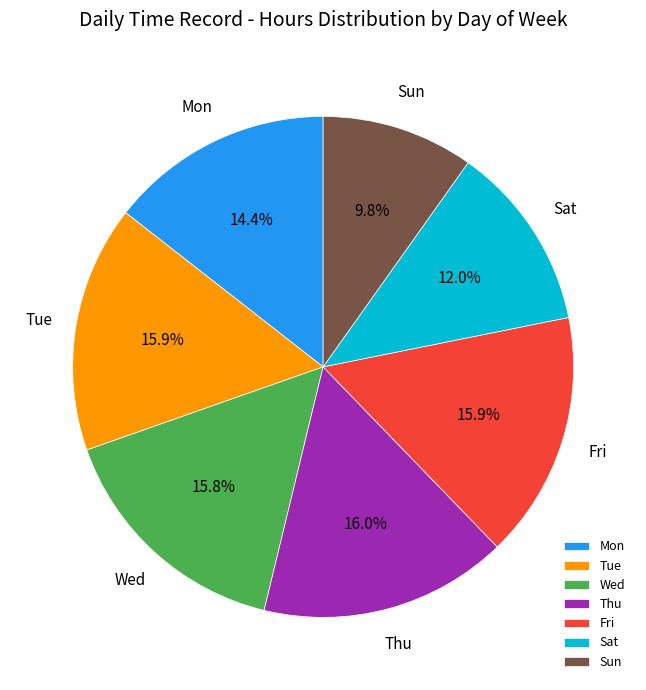

Does any single category account for the majority?

No